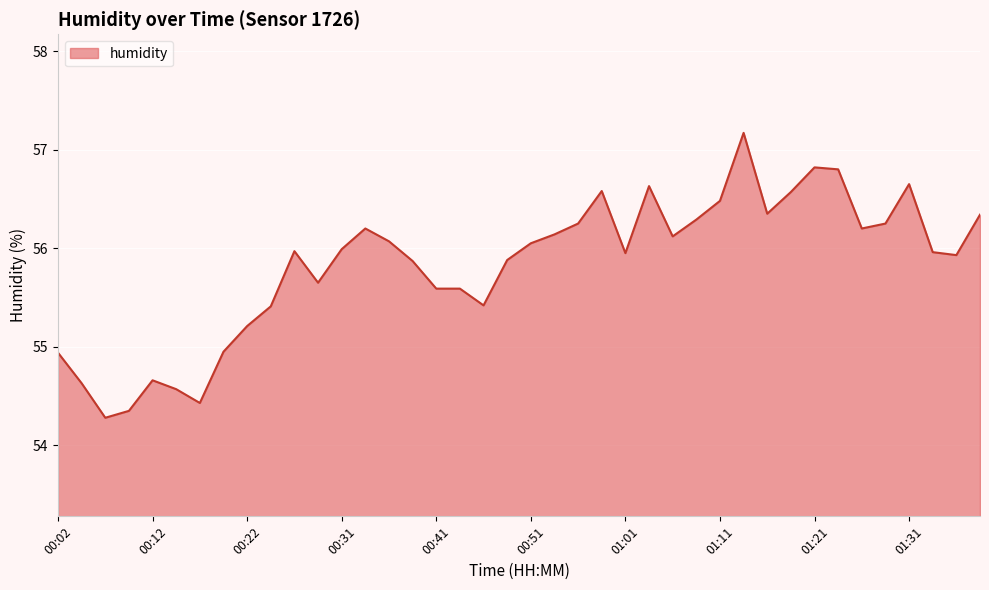

What is the greatest value displayed?

57.2